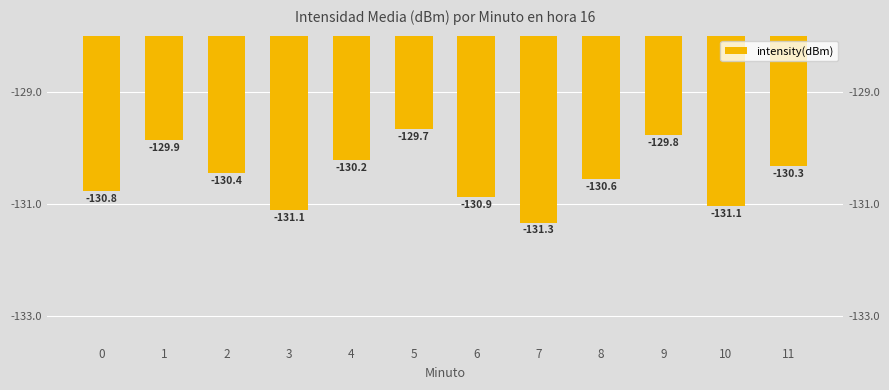

True or false: the data shows -217.5 at 0.

False